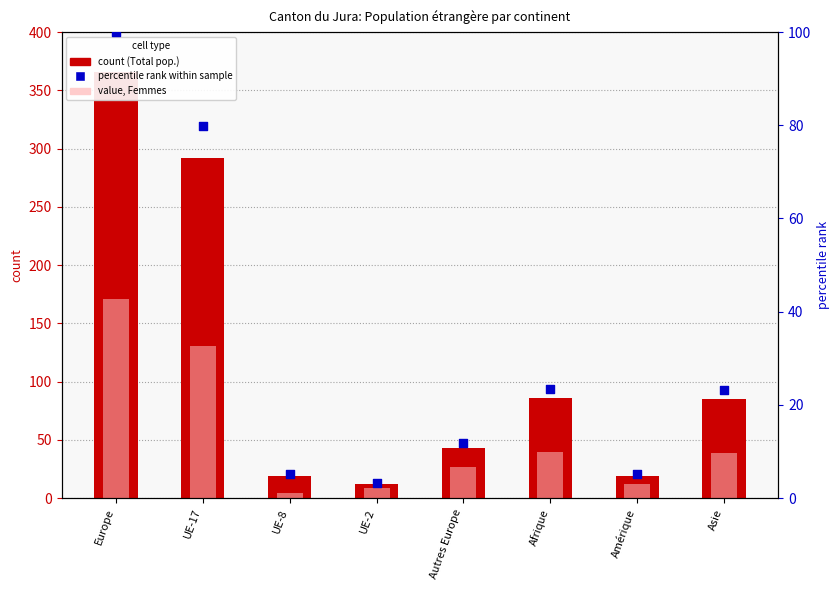

At how many categories does at least one series exceed 239?

2